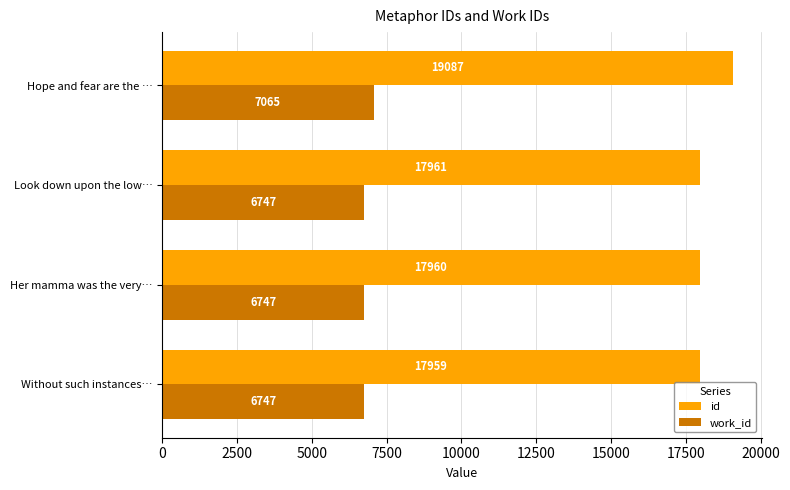

How many data points does each series have?

4